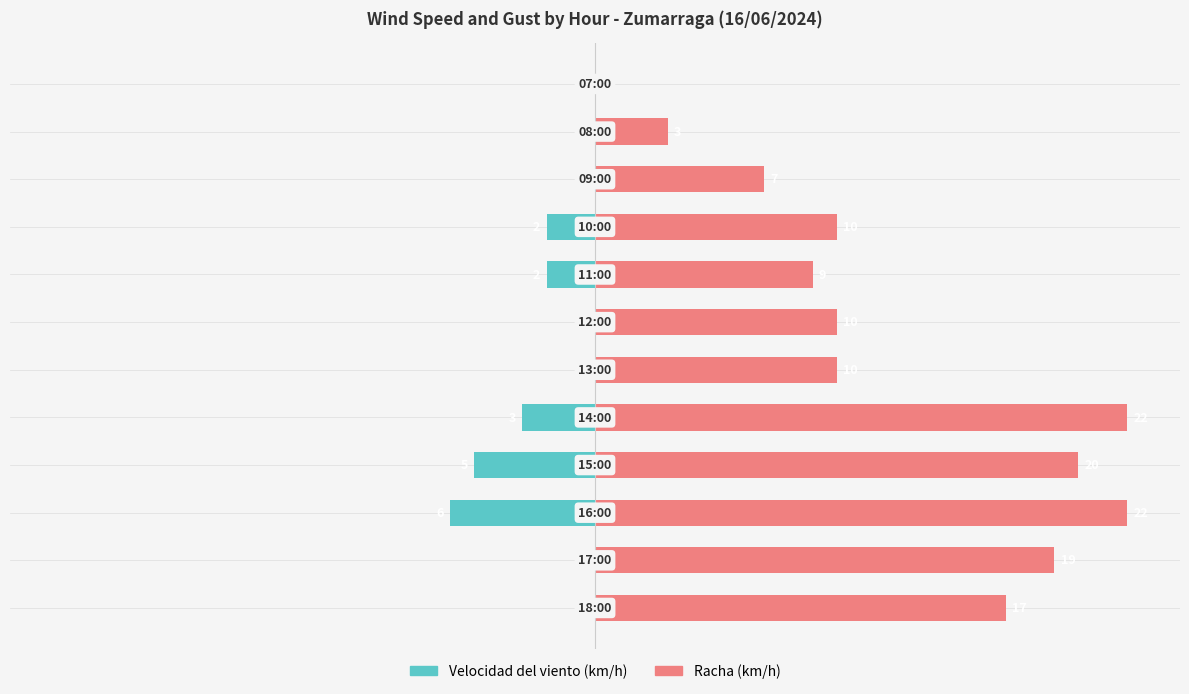

Rank the series at 7 from highest to lowest value.

Racha (km/h), Velocidad del viento (km/h)